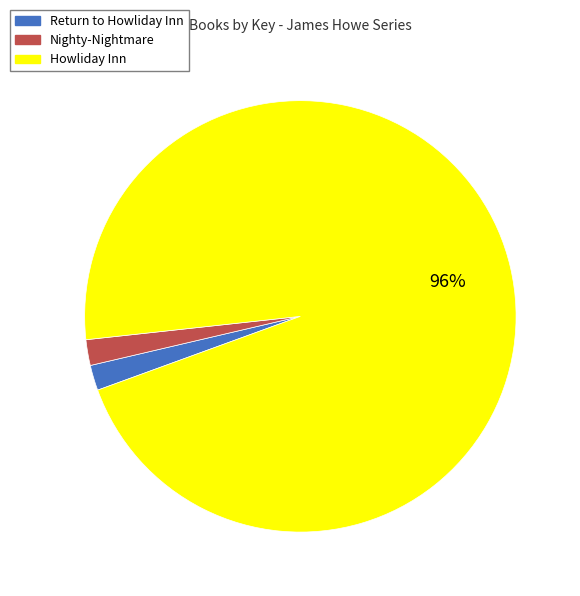

Is the sum of Nighty-Nightmare and Return to Howliday Inn greater than half?

No